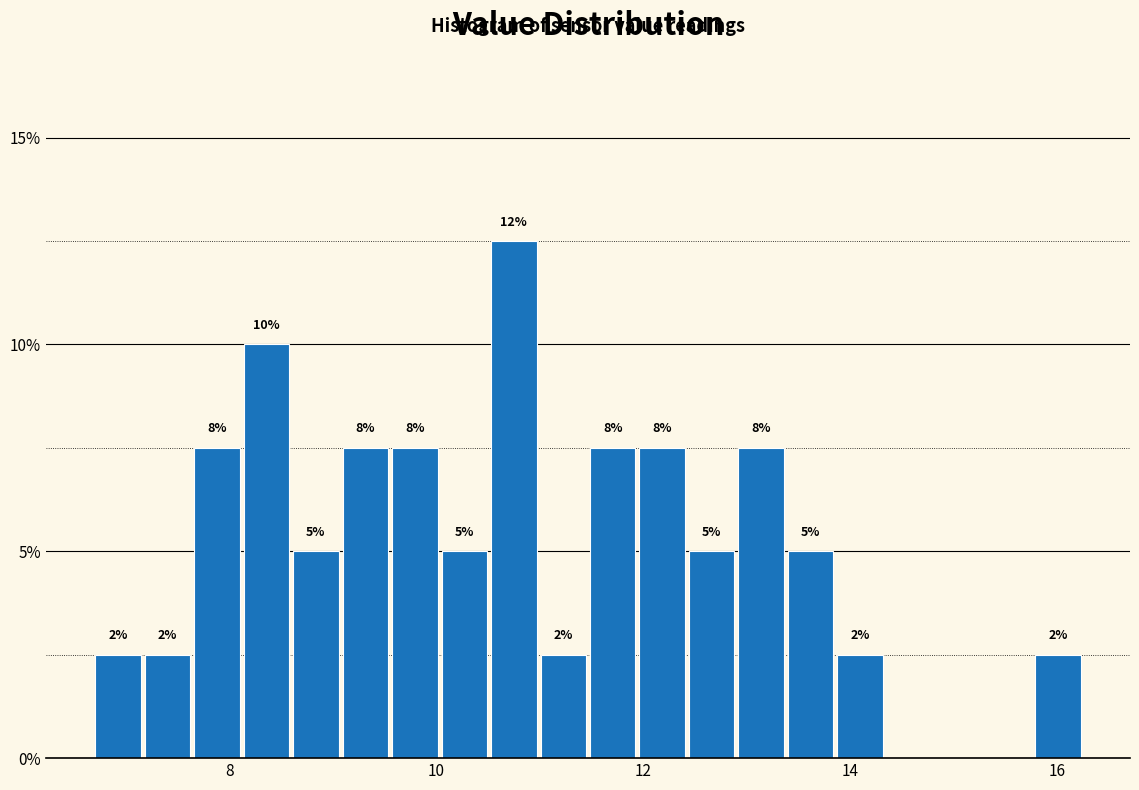

Read against the x-axis, roughly where is the centre of the tallest bar?

10.8